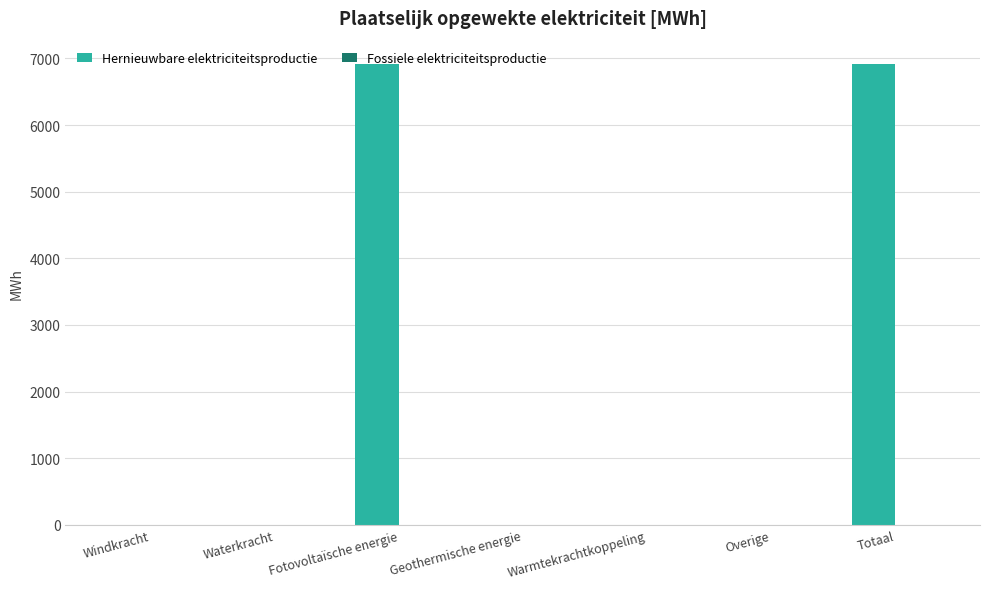

Is it true that the value at Totaal is 6919.4?

True